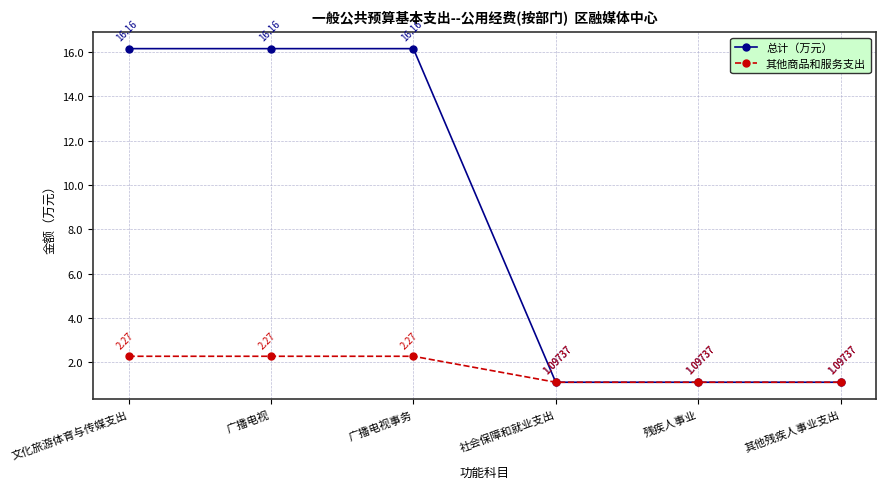

The value of 总计（万元） at 文化旅游体育与传媒支出 is 8.3. True or false?

False